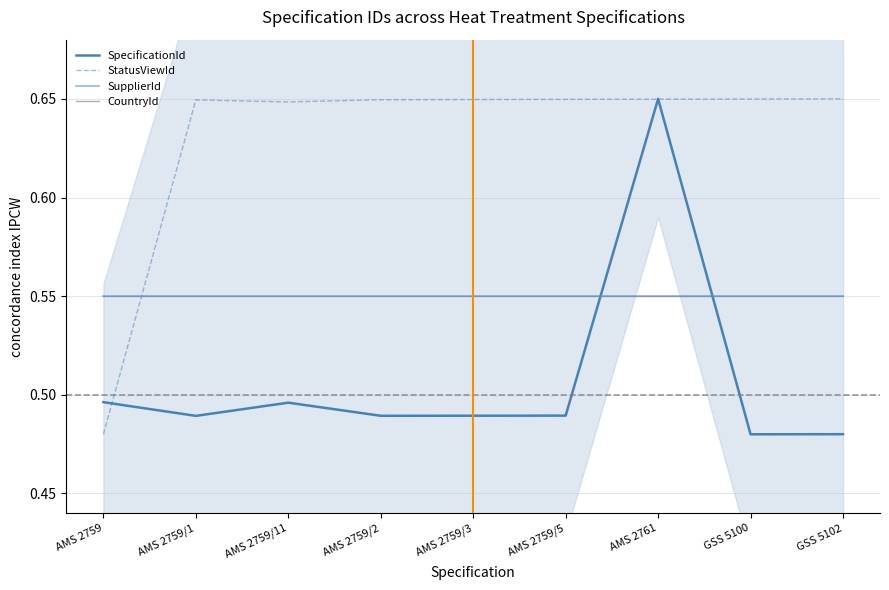

What is the total value across all series at GSS 5102?

2.2